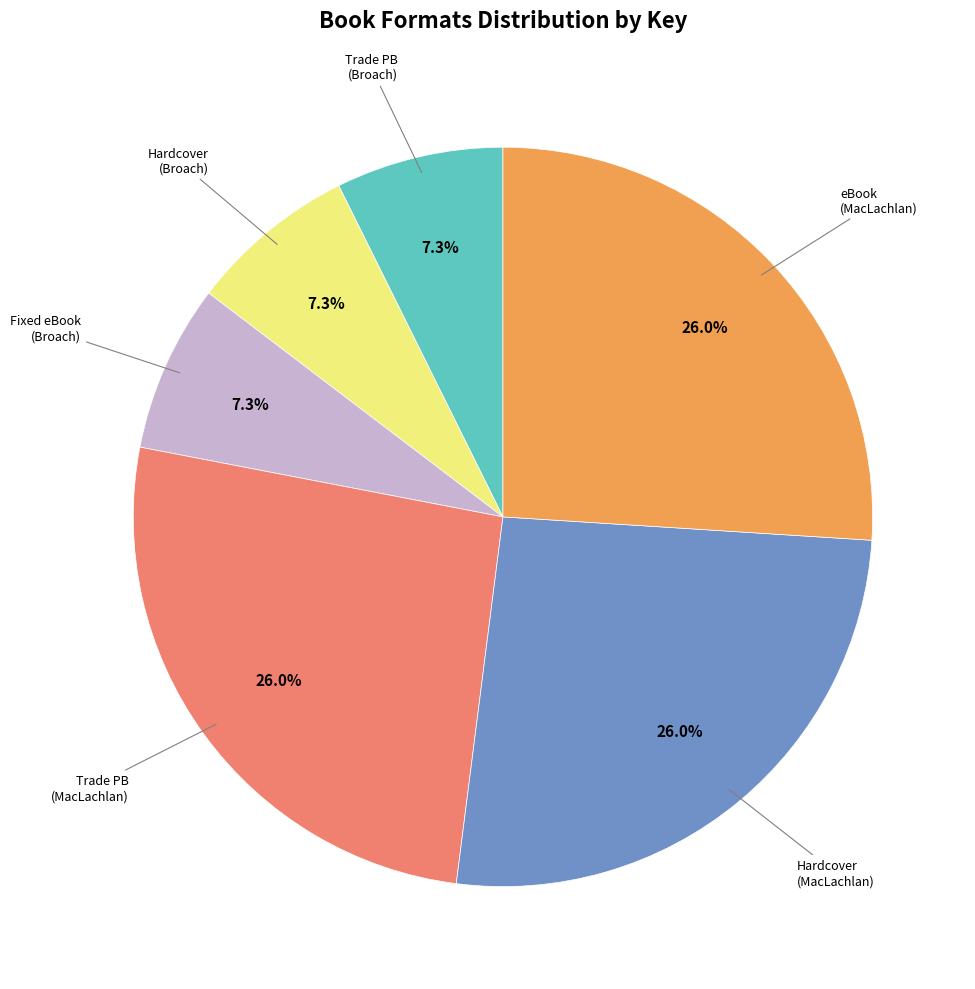

Does any single category account for the majority?

No